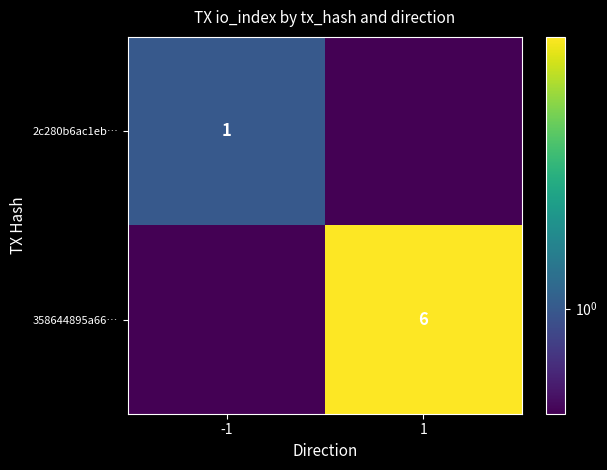

At which category is the sum across all series the highest?

1